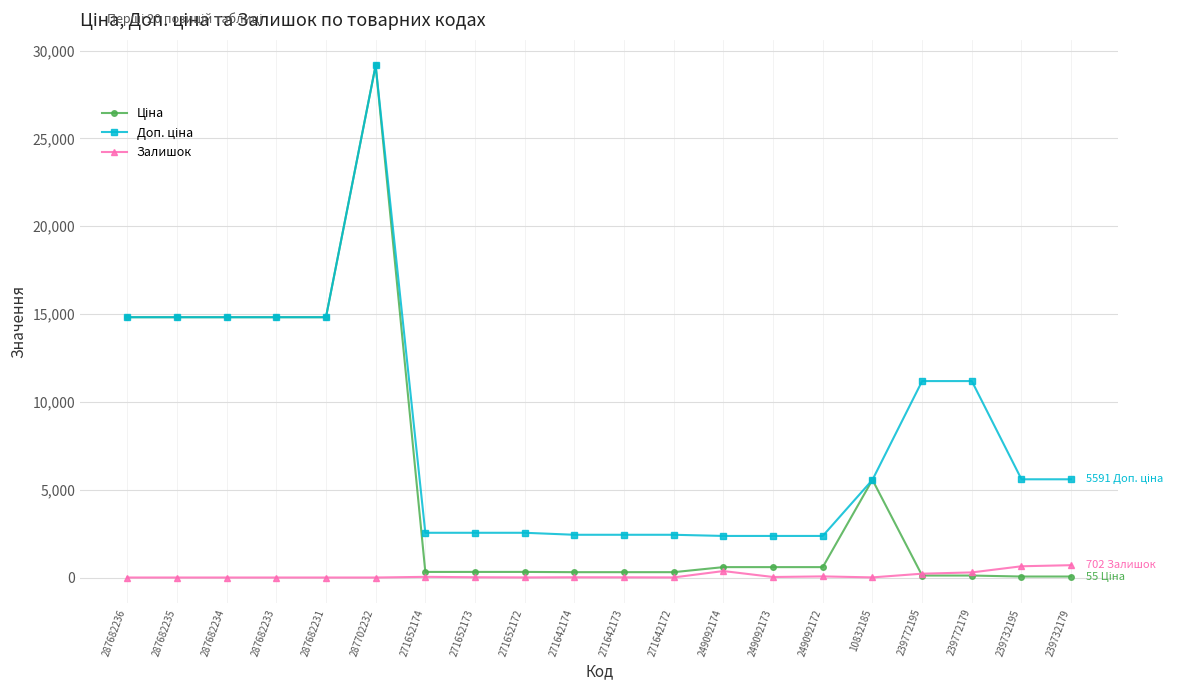

Which category has the highest value across all series?

287702232